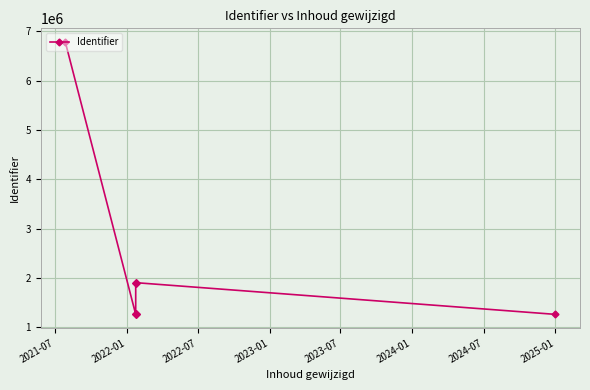

The chart shows a value of 2209057 at 2024-07. True or false?

False